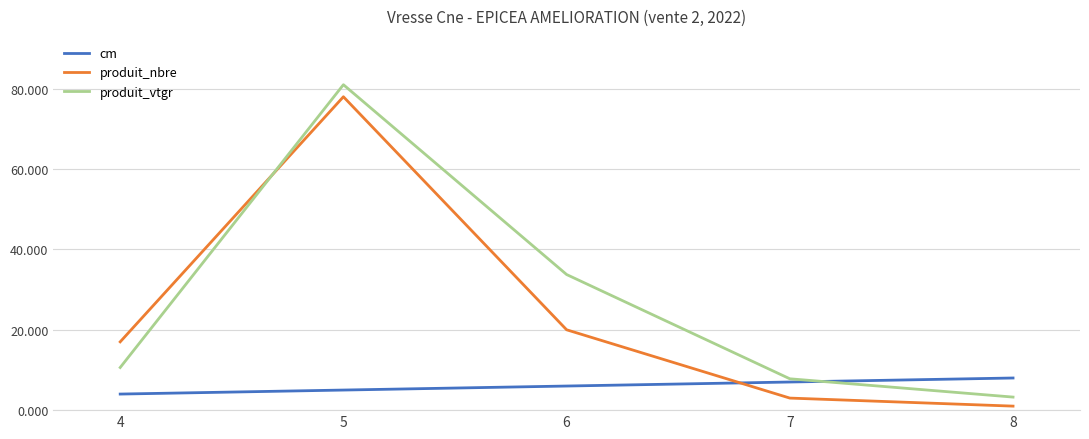

How many lines are shown in the chart?

3